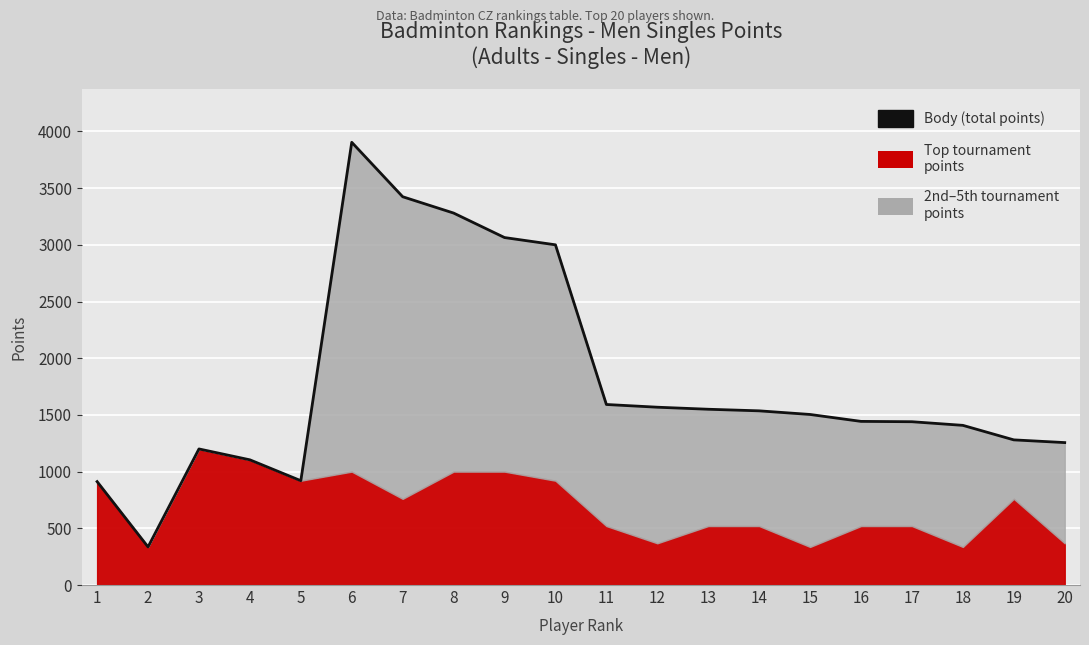

Reading left to right, what are all the values shown in this chart?

912	336	1200	1104	920	3904	3424	3280	3064	3000	1592	1568	1550	1536	1504	1443	1440	1408	1280	1256